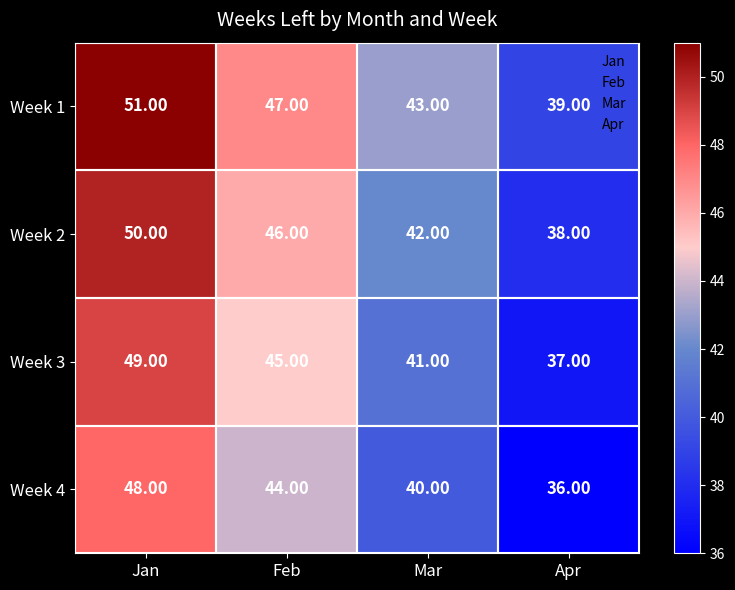

At which label does Week 3 first exceed 45?

Jan